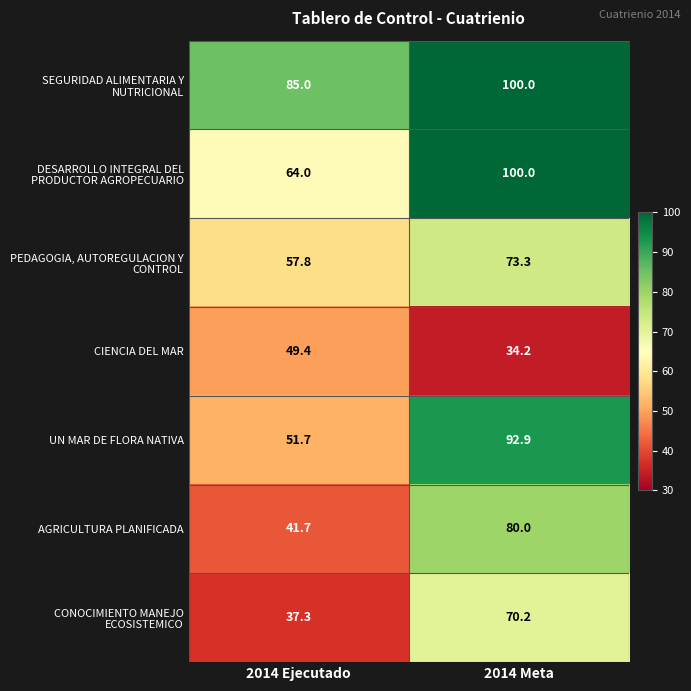

What is the sum of all CIENCIA DEL MAR values?

83.6